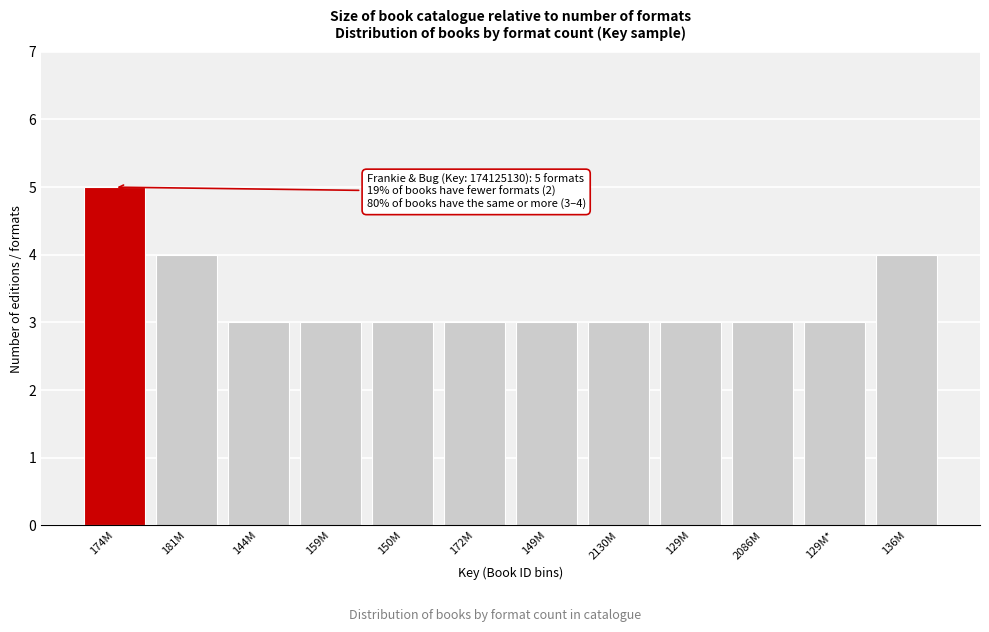

Reading left to right, transcribe all the data shown in this chart.

174M=5	181M=4	144M=3	159M=3	150M=3	172M=3	149M=3	2130M=3	129M=3	2086M=3	129M*=3	136M=4